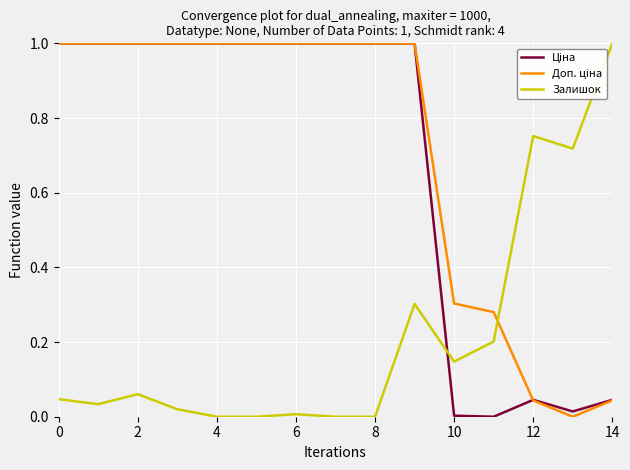

Is this an area chart (filled region under the line)?

No